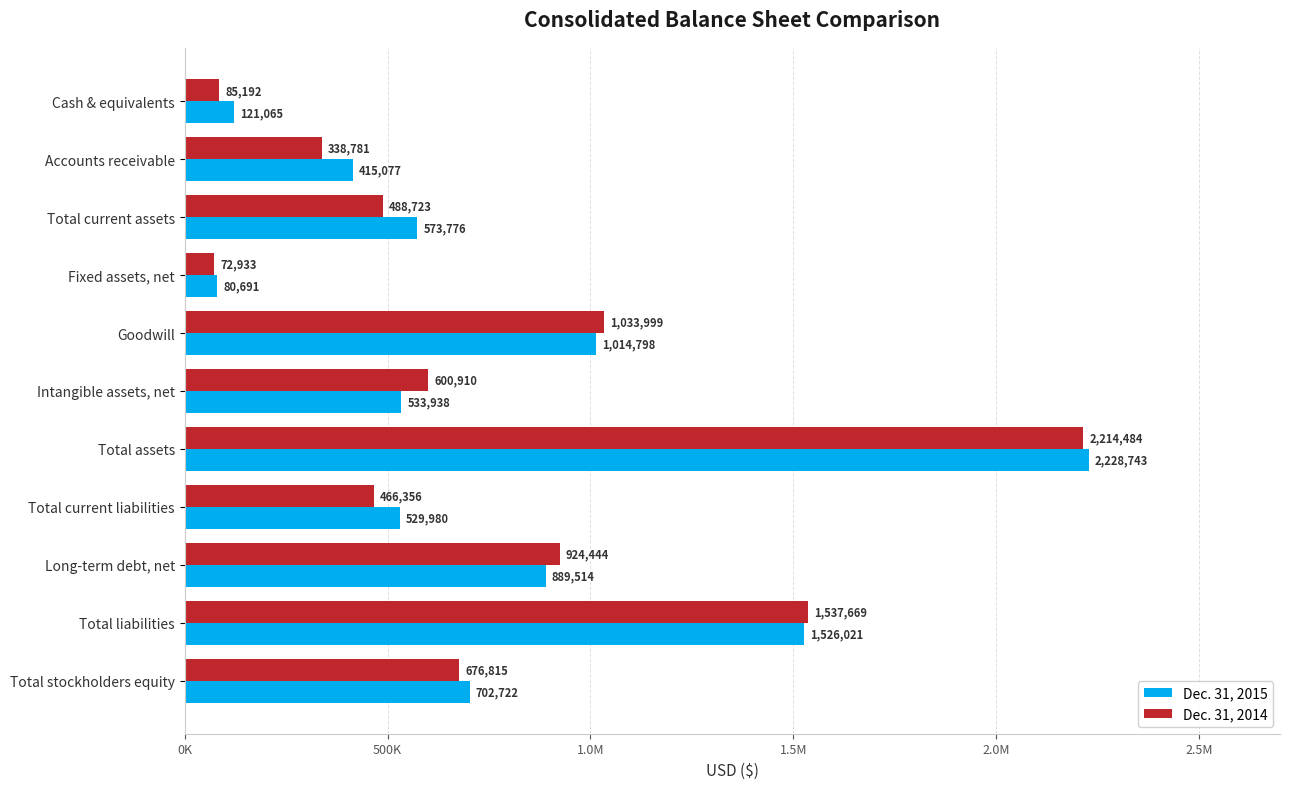

List the series in order of their overall mean, highest first.

Dec. 31, 2015, Dec. 31, 2014